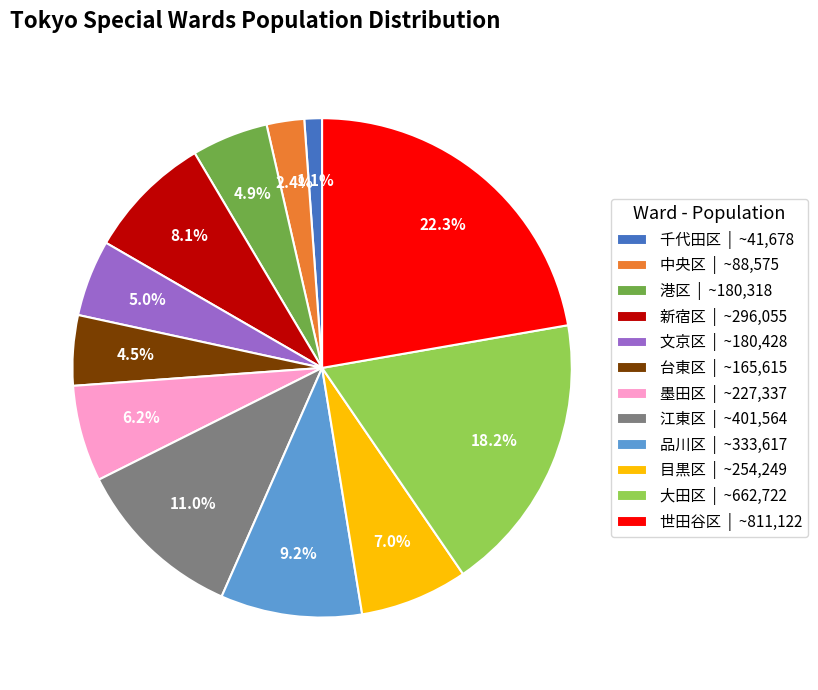

Approximately how many times larger is the value at 品川区 | ~333,617 compared to 中央区 | ~88,575?

3.8